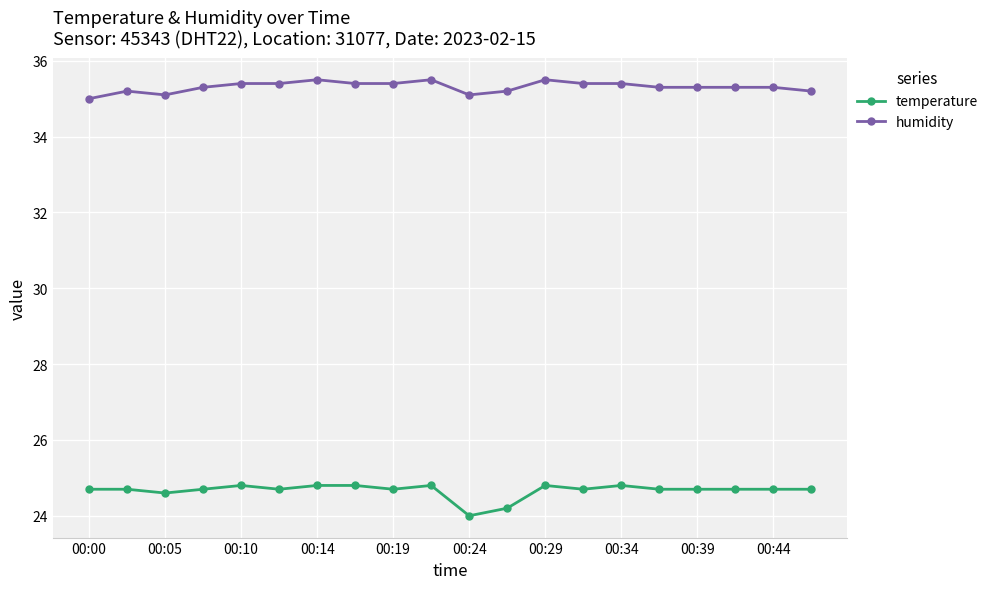

What is the value of the humidity point at the 16th from the left?

35.3